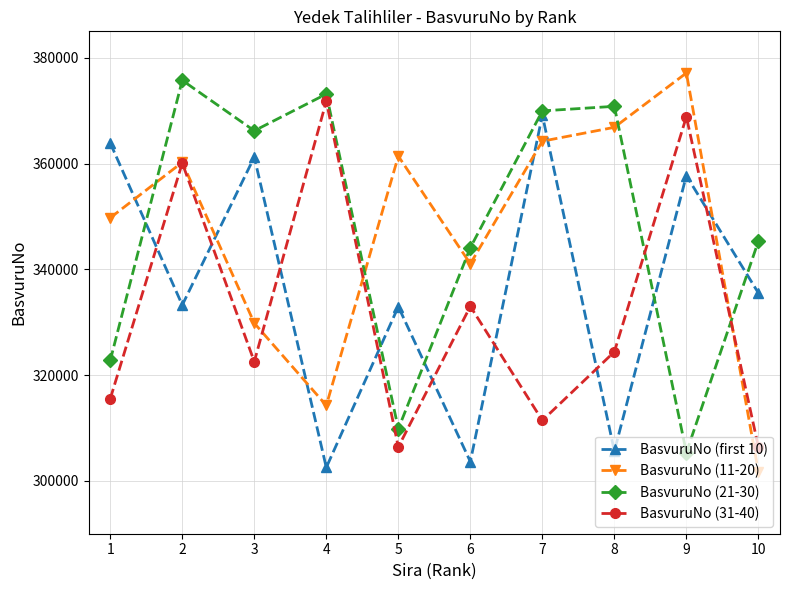

At how many categories does at least one series exceed 358913?

8